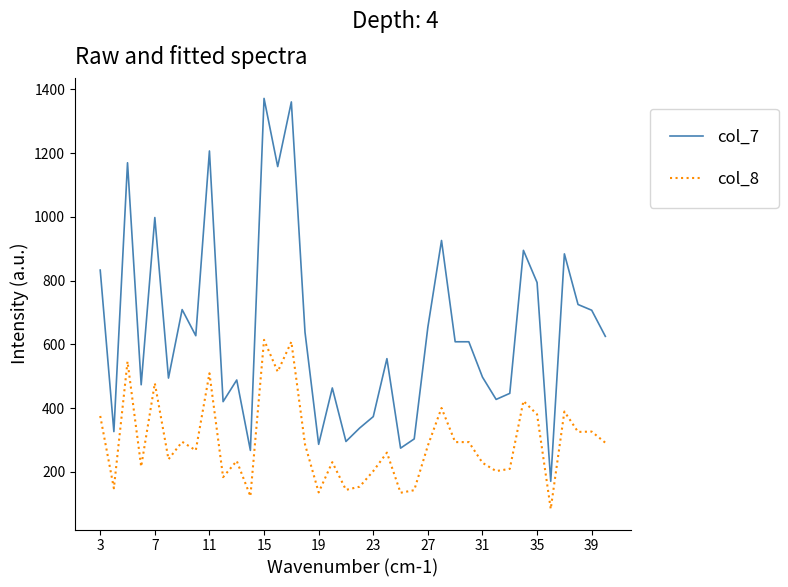

Which series has the largest total across all categories?

col_7